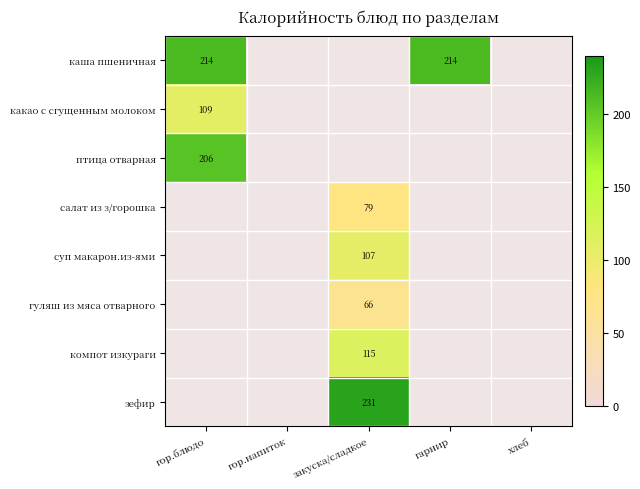

The суп макарон.из-ями series shows 35 at закуска/сладкое. True or false?

False